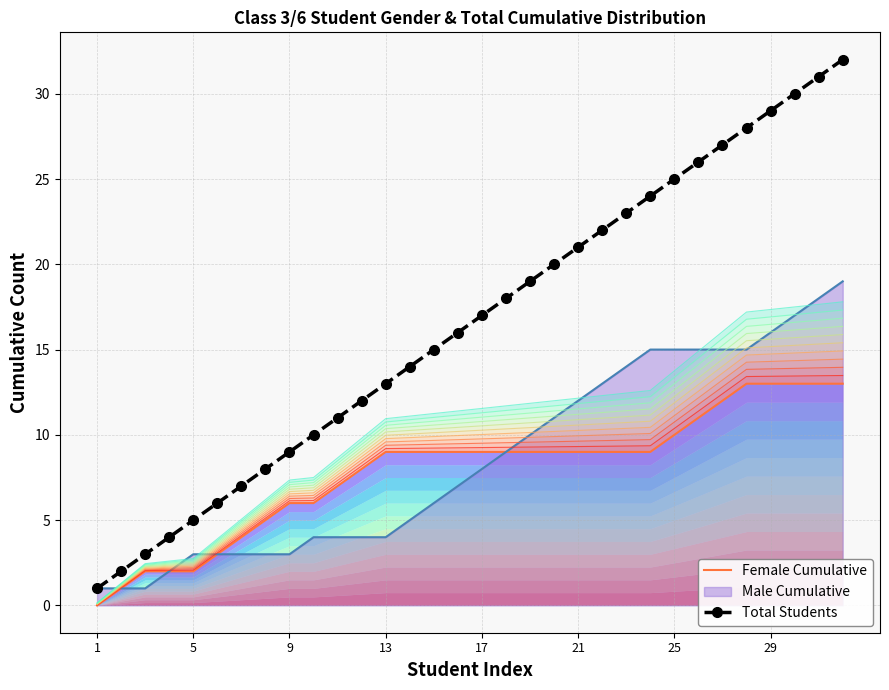

True or false: Male Cumulative has a value of 14 at 17.

False